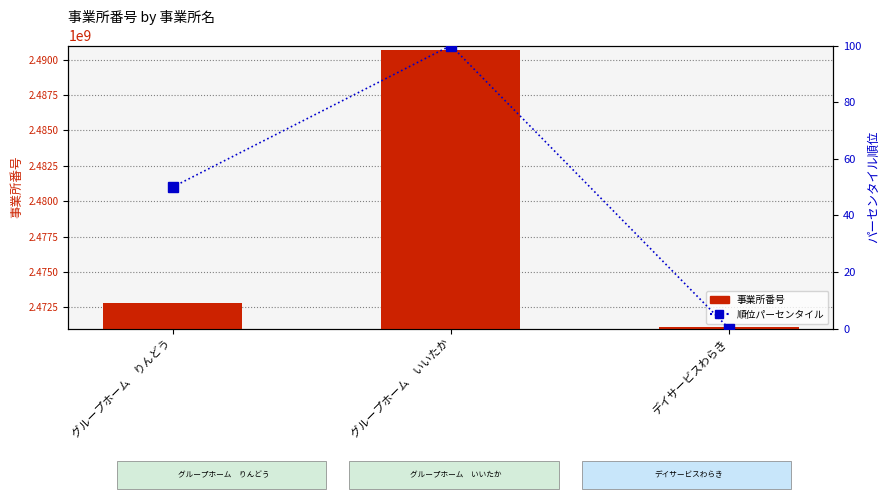

Are the bars horizontal?

No